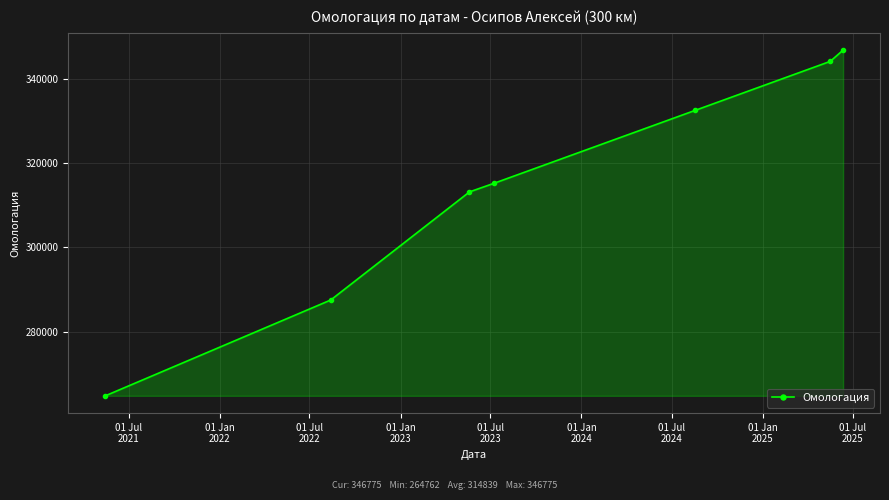

True or false: there are more than 0 points higher than both neighbors.

False